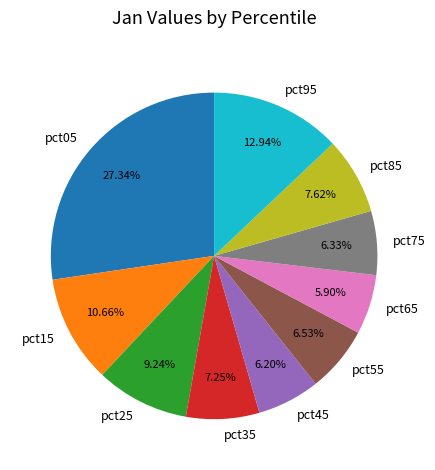

To the nearest percent, what is the difference between the pct15 and pct25 slice percentages?

1%